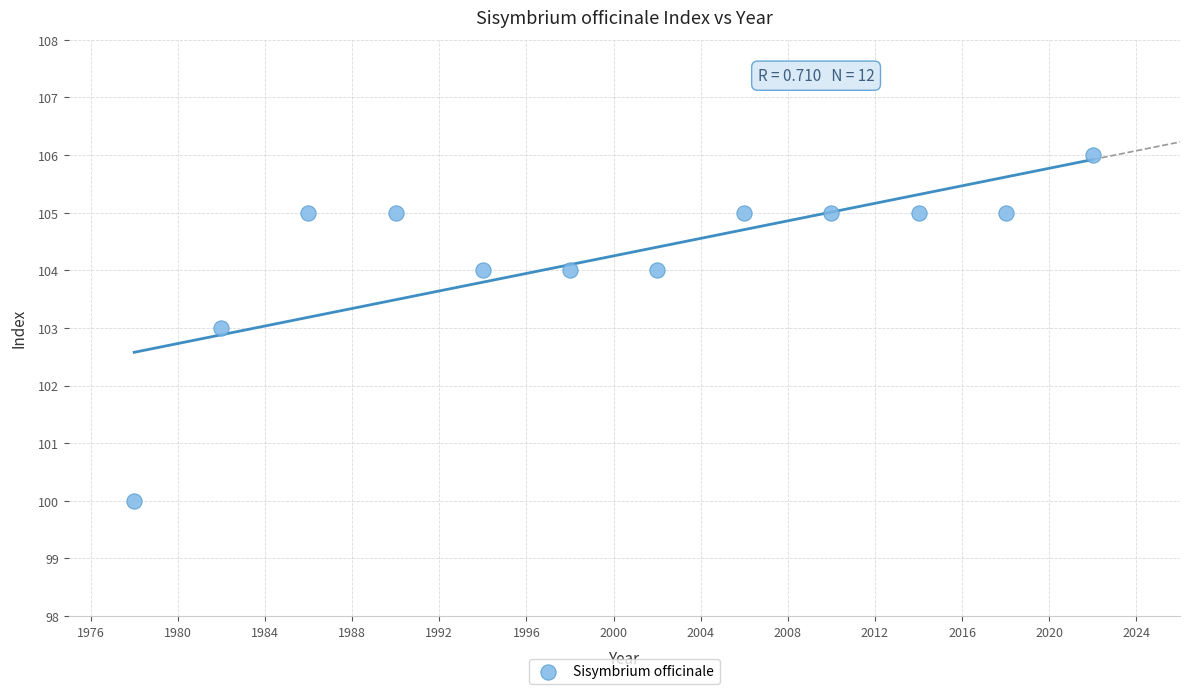

What is the average Y value?

104